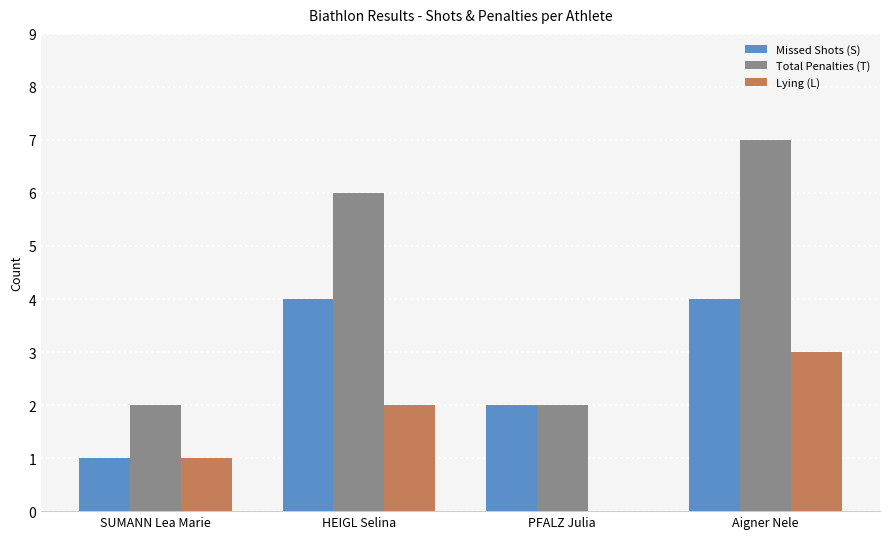

How many categories are shown in the chart?

4